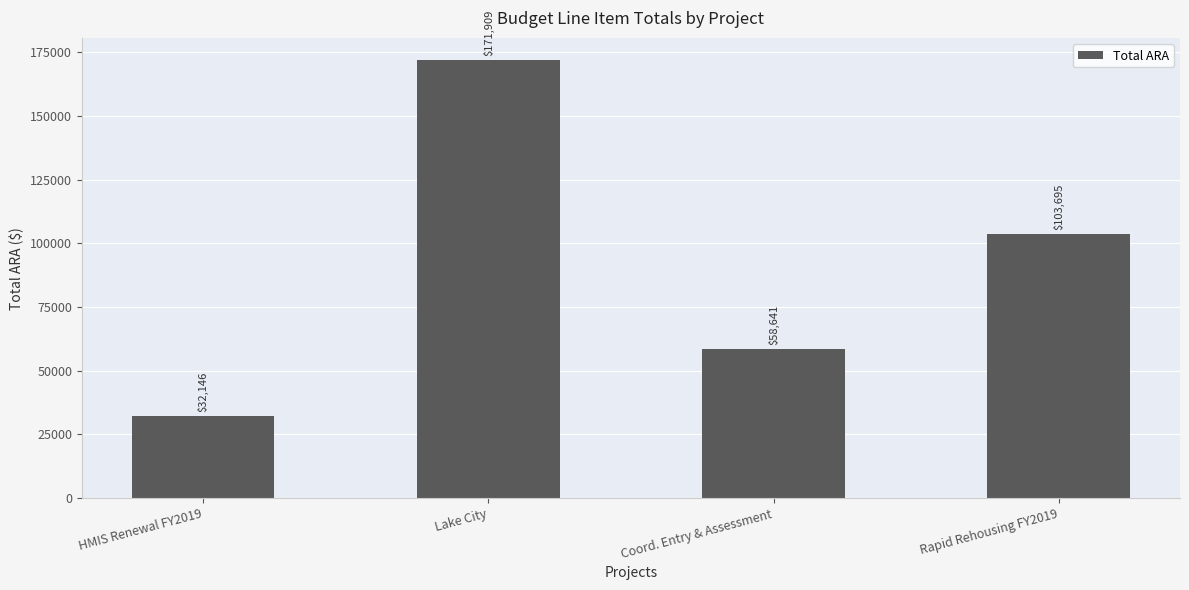

Rank the categories by value from highest to lowest.

Lake City, Rapid Rehousing FY2019, Coord. Entry & Assessment, HMIS Renewal FY2019